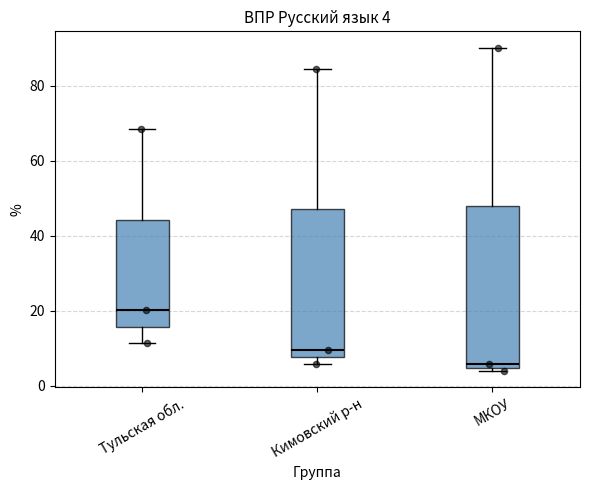

Which box is the tallest, from its lower edge to its upper edge?

МКОУ